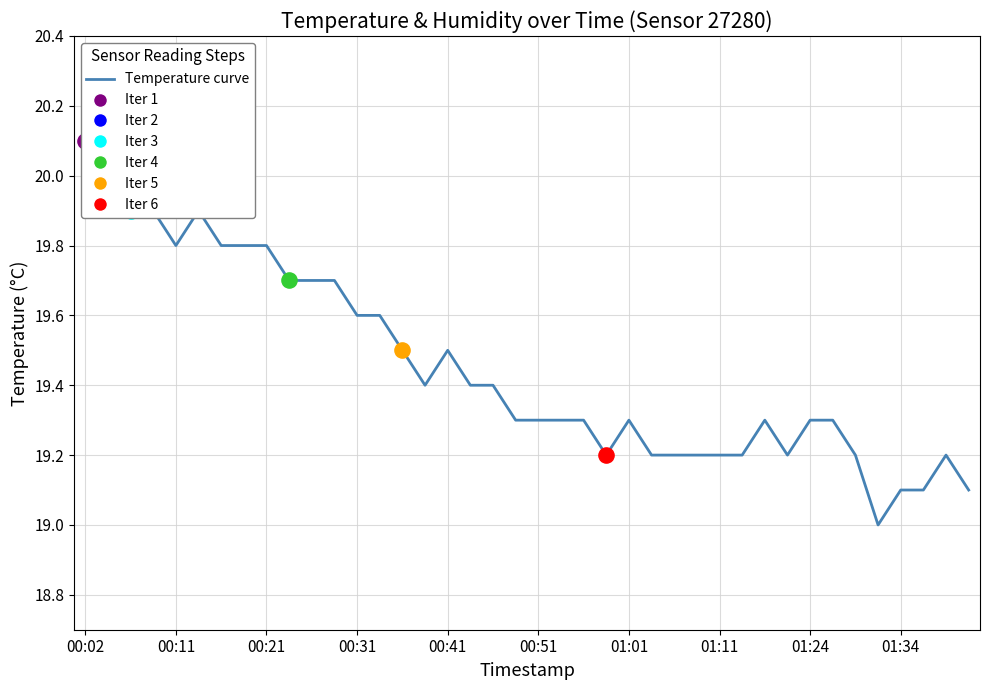

What is the change in value from 00:11 to 00:31?

-0.1